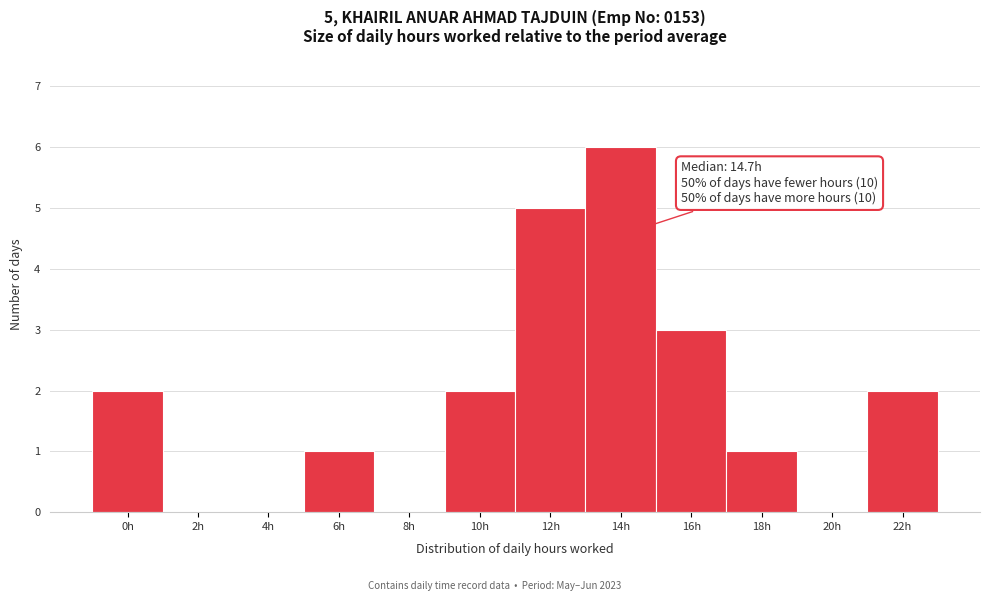

Reading left to right, extract all data points from this chart.

0h=2	2h=0	4h=0	6h=1	8h=0	10h=2	12h=5	14h=6	16h=3	18h=1	20h=0	22h=2